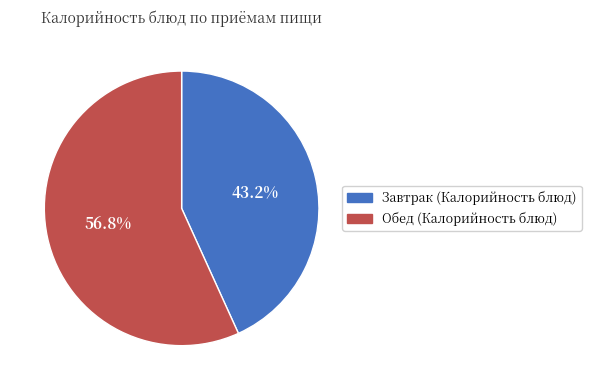

Is there any slice that represents more than half of the pie?

Yes